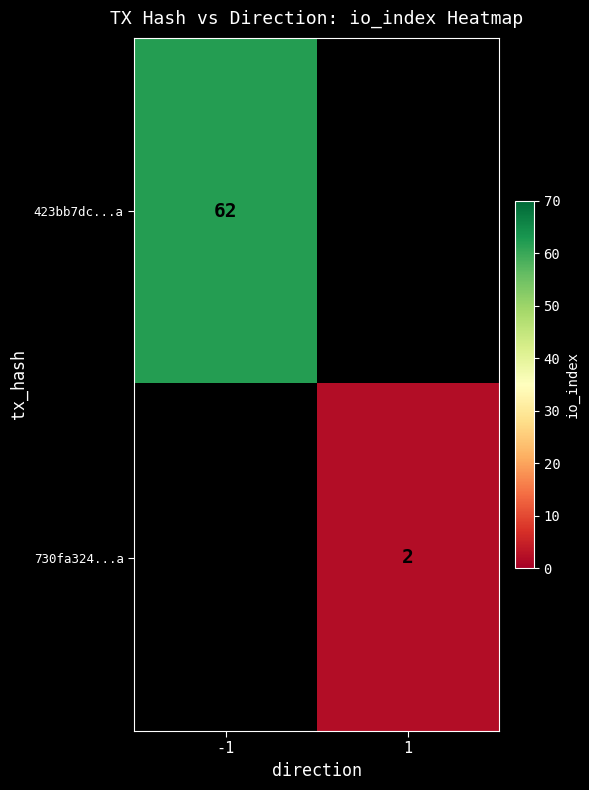

Which category has the lowest value across all series?

1